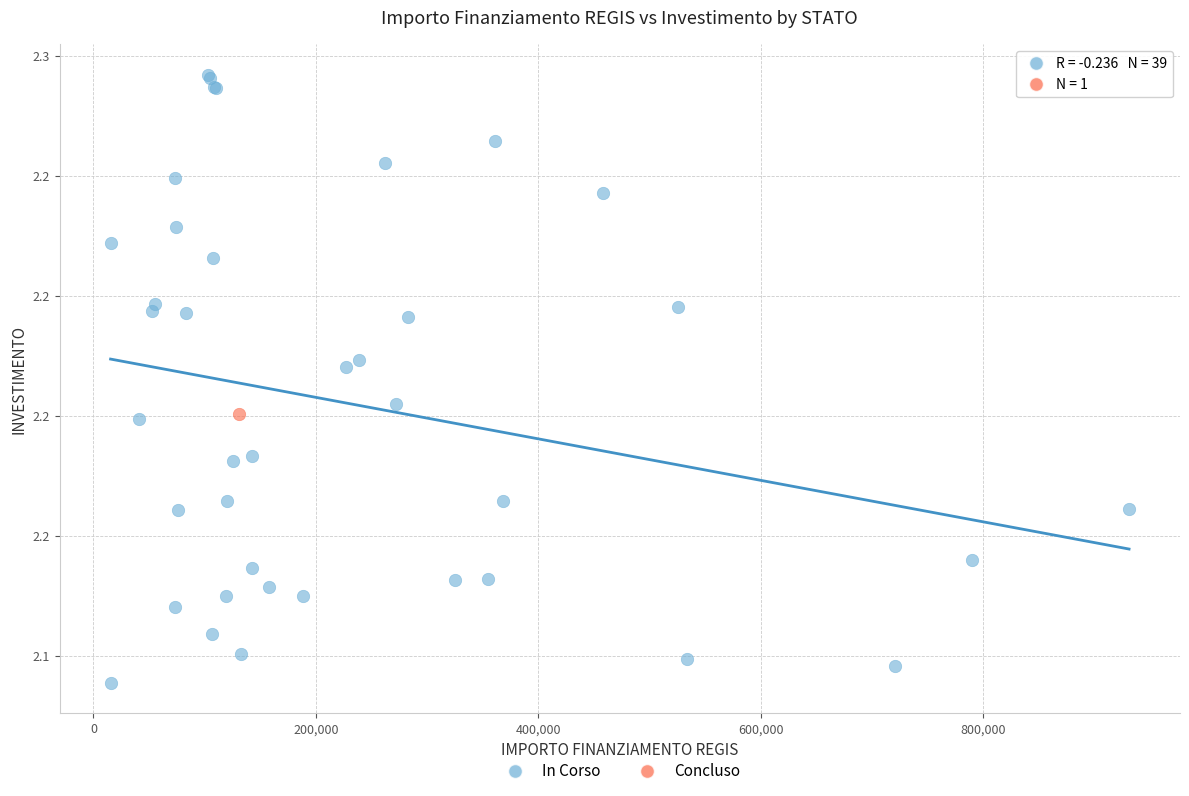

What are all the series names shown in the legend?

In Corso, Concluso